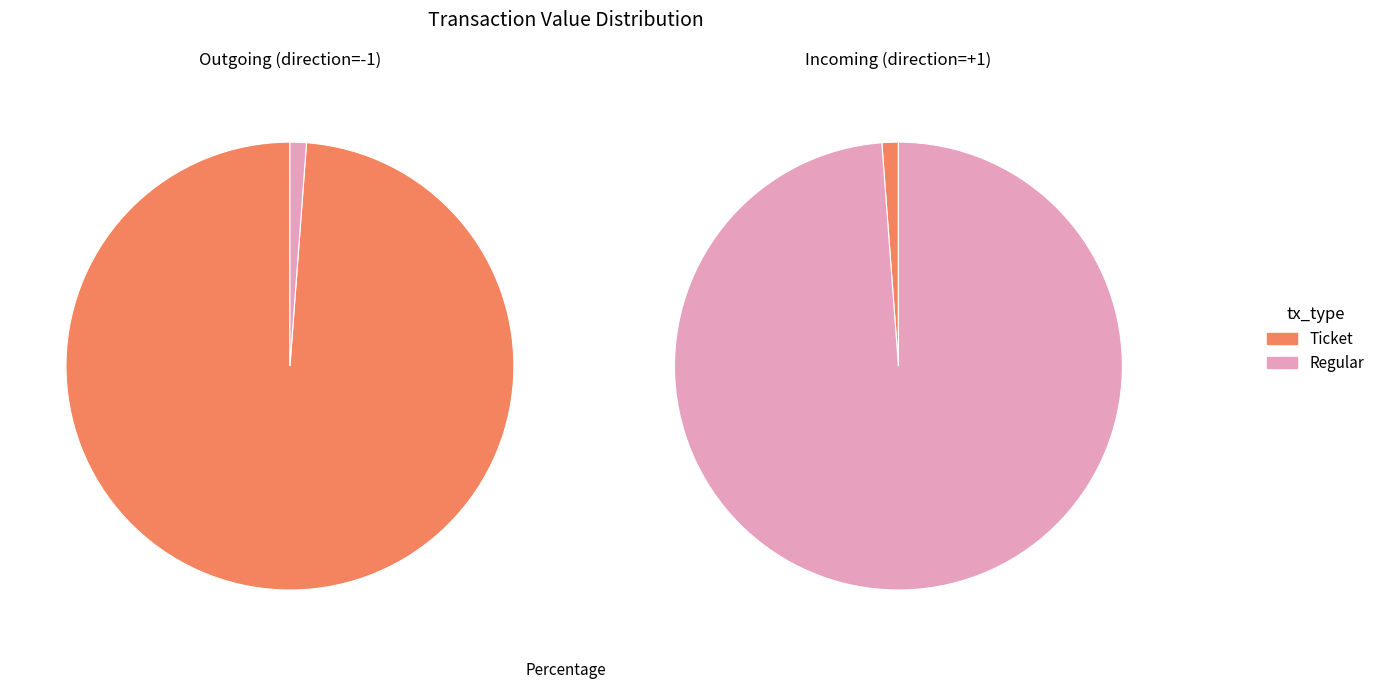

Which slice represents more than half of the pie?

tx_type_Regular